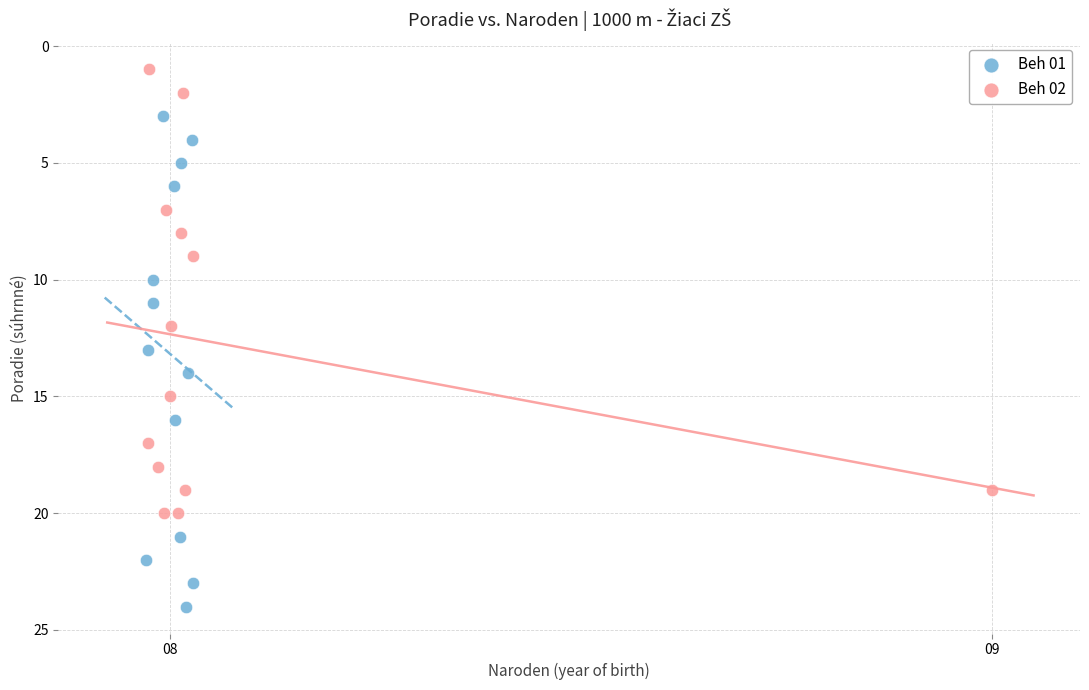

Which series has the widest spread of Y values?

Beh 01